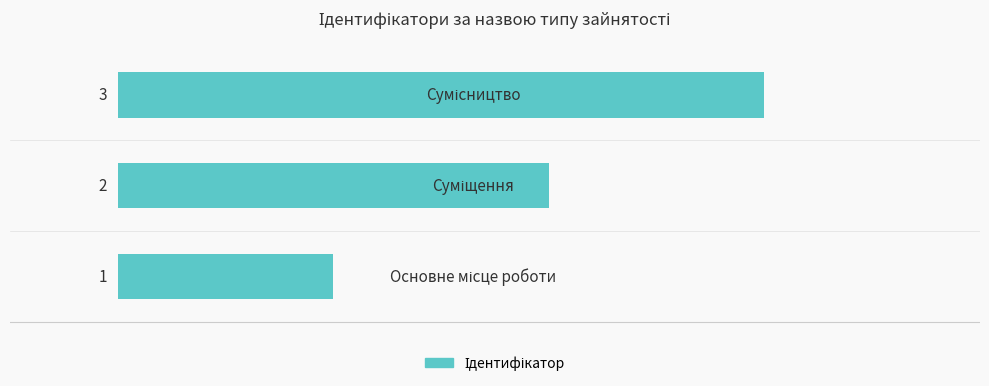

What is the maximum value shown in the chart?

3